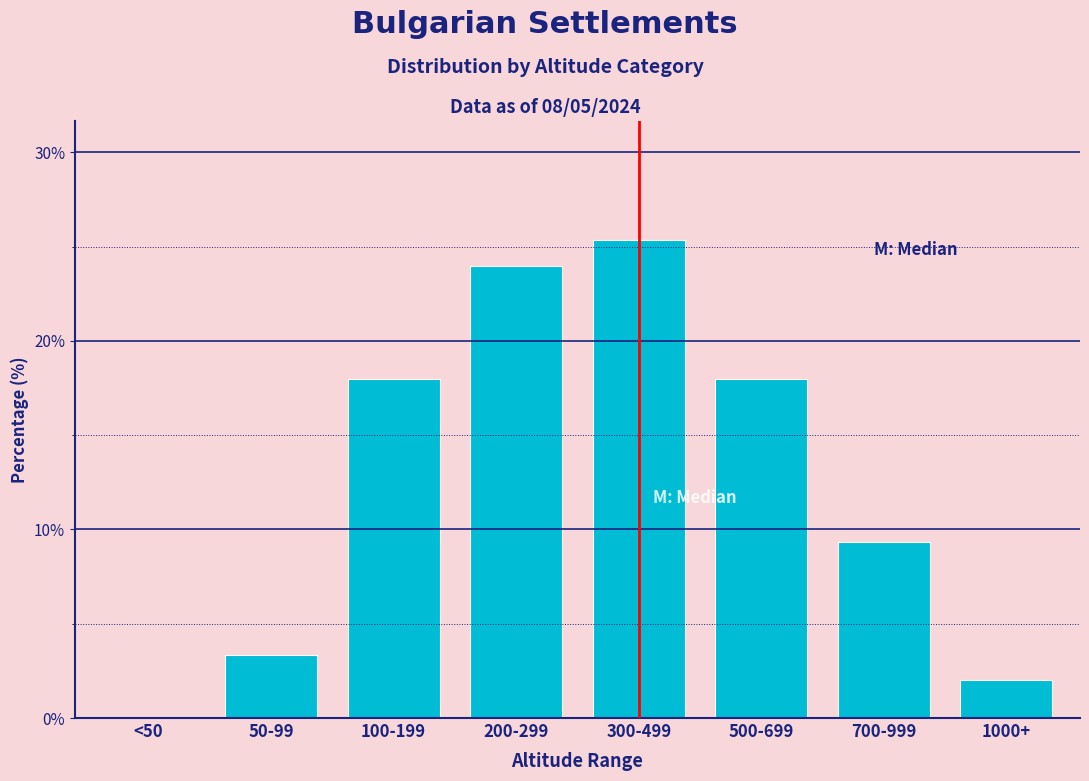

Reading left to right, transcribe all the data shown in this chart.

<50=0.0	50-99=3.3	100-199=18.0	200-299=24.0	300-499=25.3	500-699=18.0	700-999=9.3	1000+=2.0